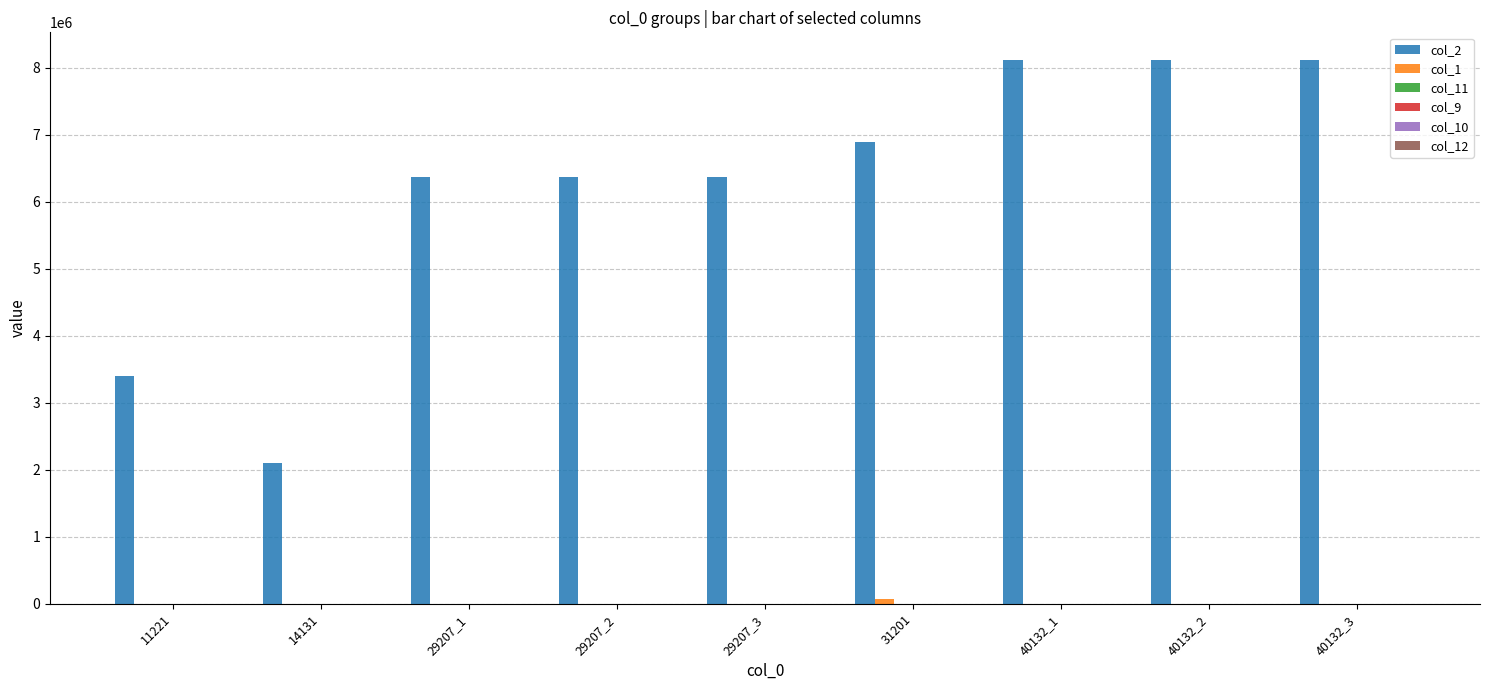

How many values in the col_2 series exceed 6370073?

4